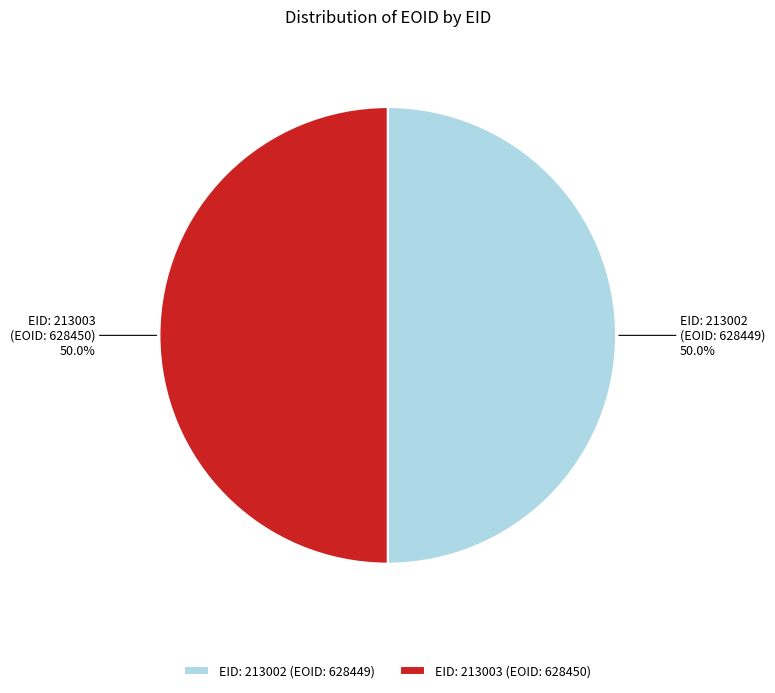

What is the ratio of the value at EID: 213002 (EOID: 628449) to the value at EID: 213003 (EOID: 628450)?

1.0